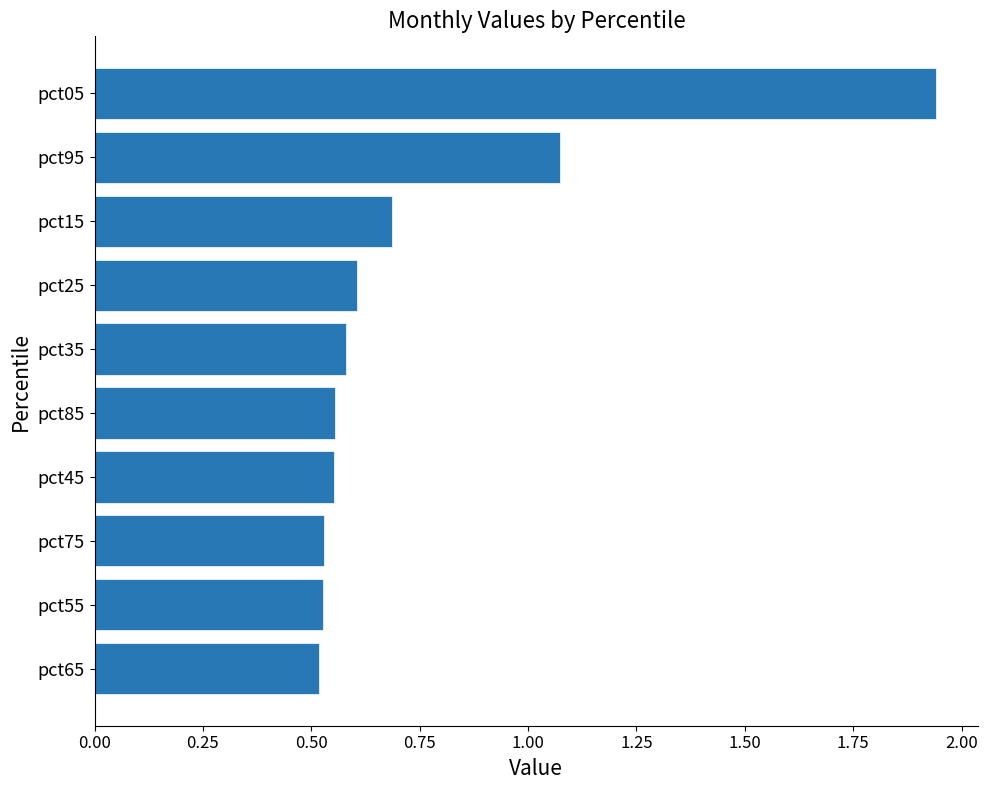

Which label corresponds to the largest value in the chart?

pct05